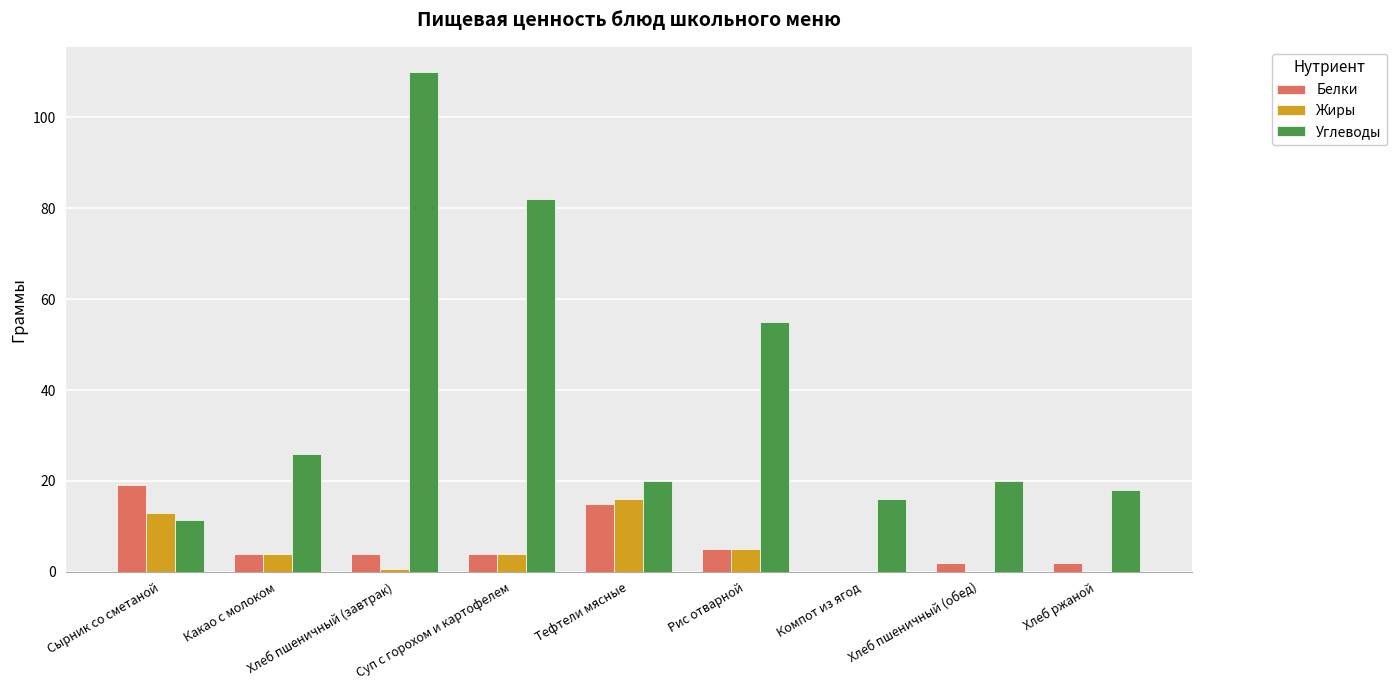

True or false: Углеводы has a value of 26.0 at Какао с молоком.

True